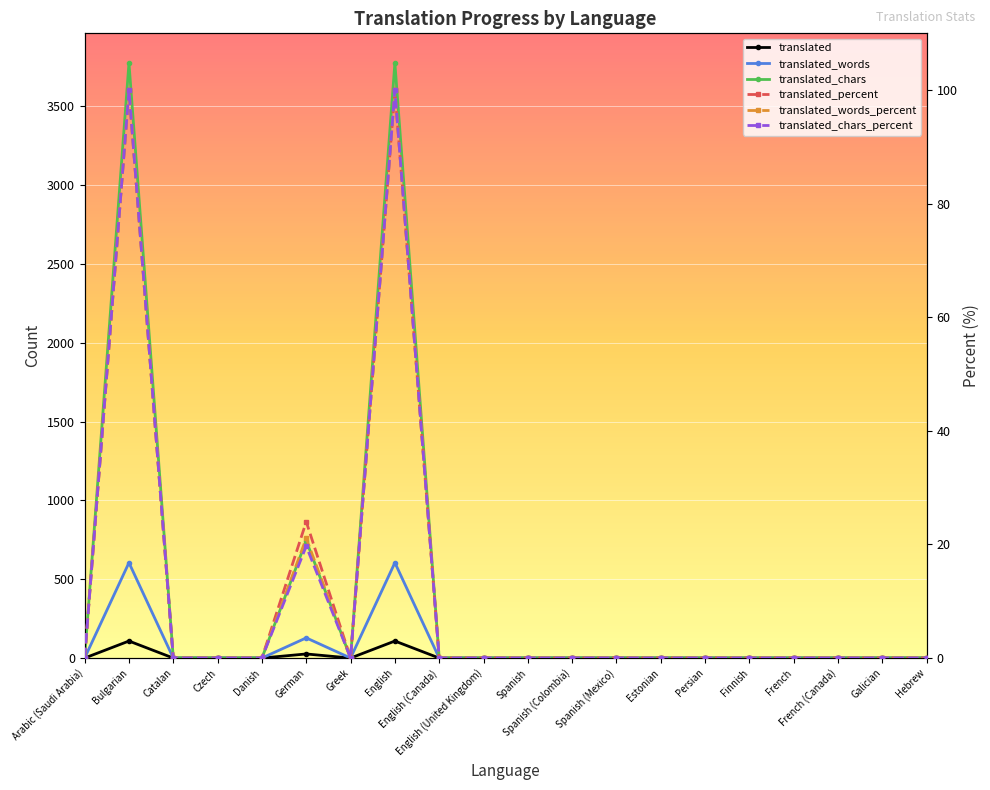

Which category has the lowest value in the translated_chars_percent series?

Arabic (Saudi Arabia)